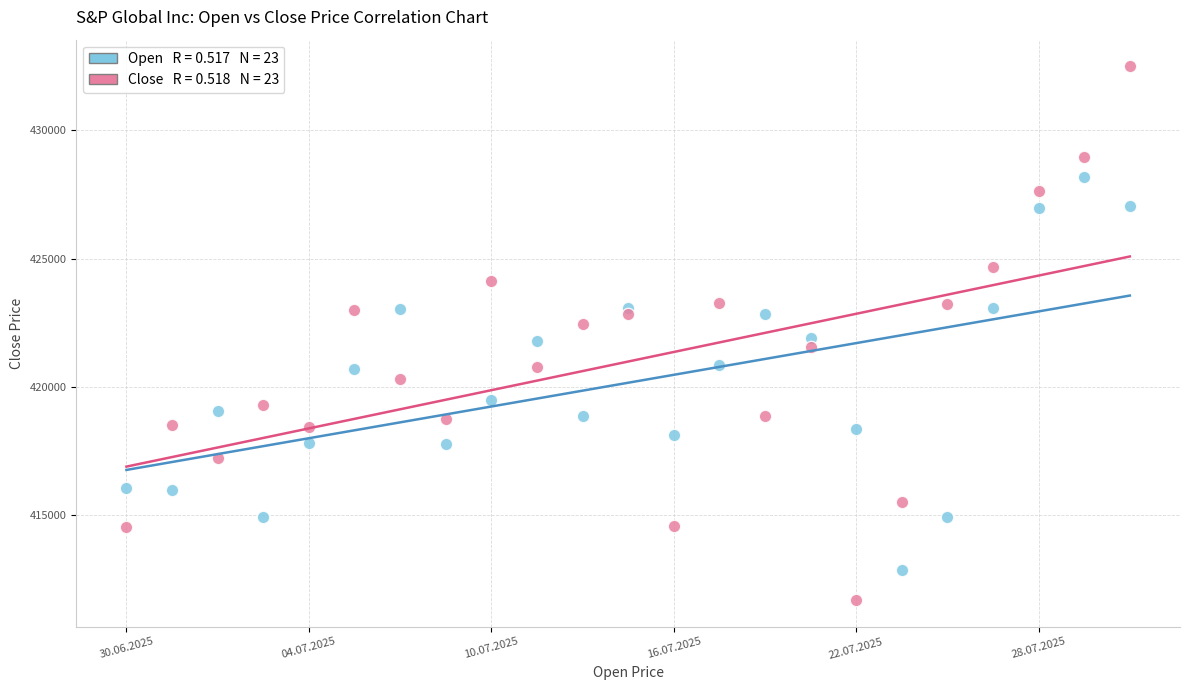

Across all data points, what is the range of Y values (max minus min)?

20786